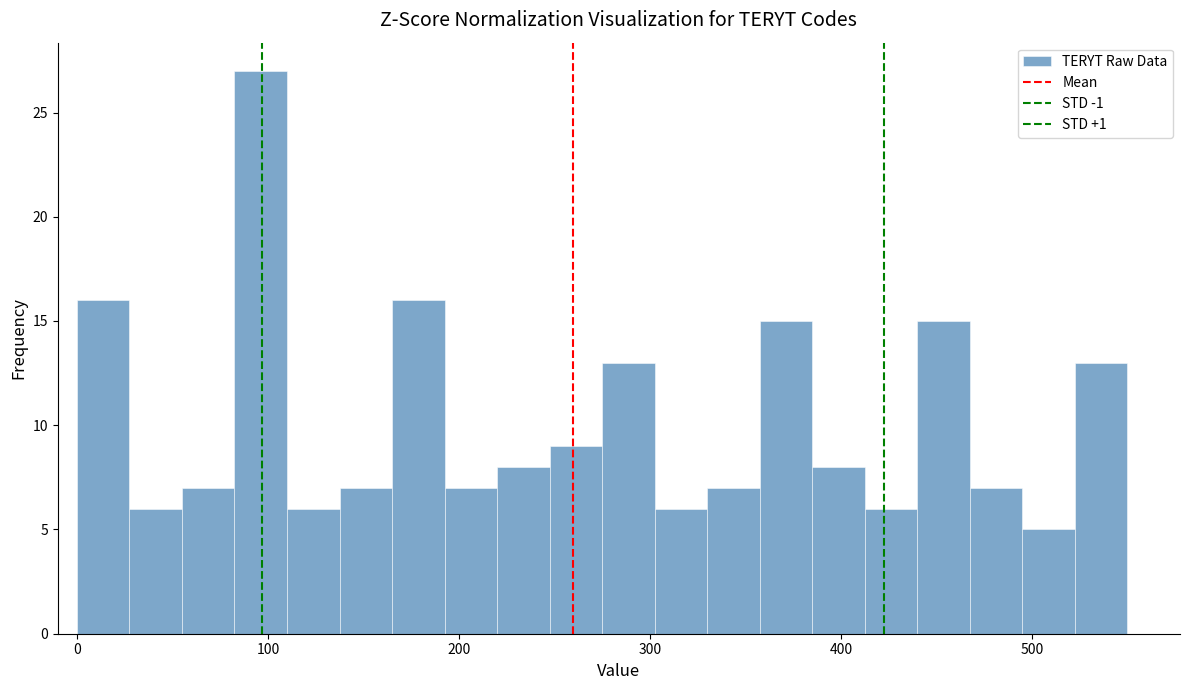

Around what value on the x-axis is the tallest bar? Give the approximate position of its centre, as read against the axis.

100